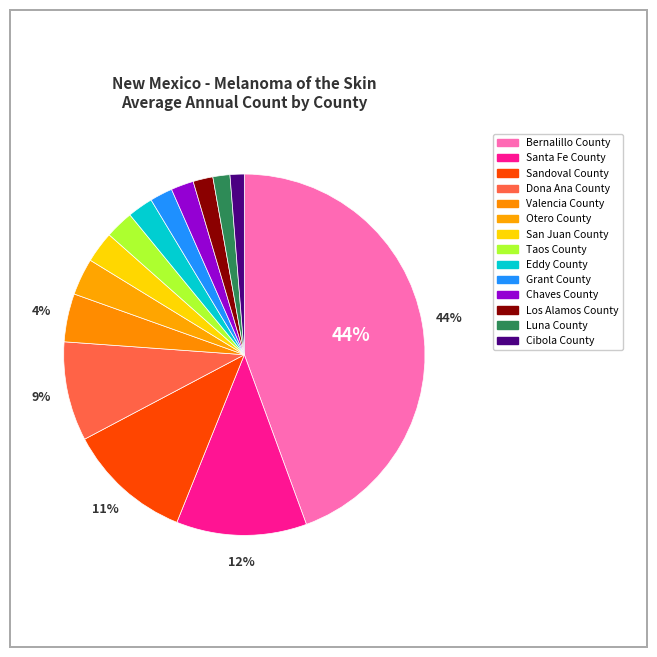

How many segments does this pie chart have?

14